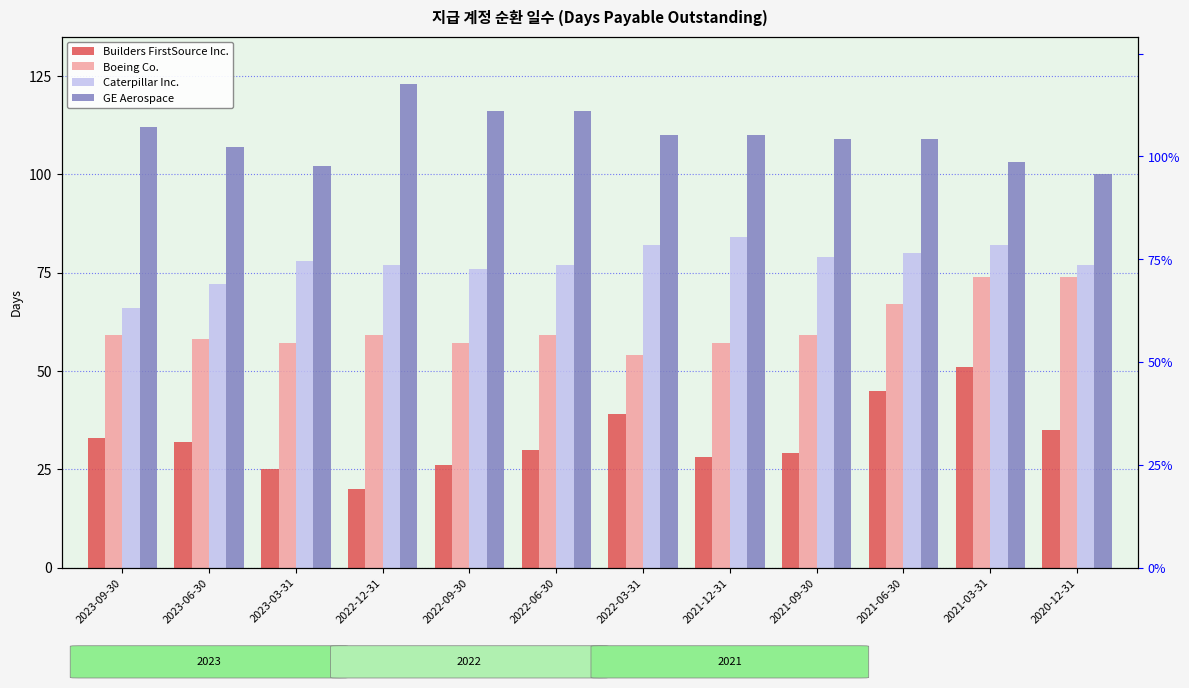

What is the spread (max minus min) of values at 2022-03-31?

71